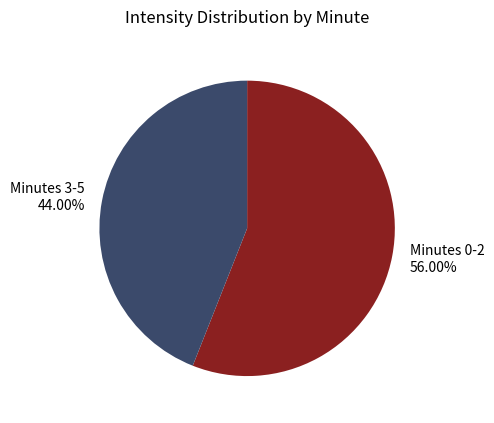

Combined, do Minutes 3-5 44.00% and Minutes 0-2 56.00% account for over 50%?

Yes